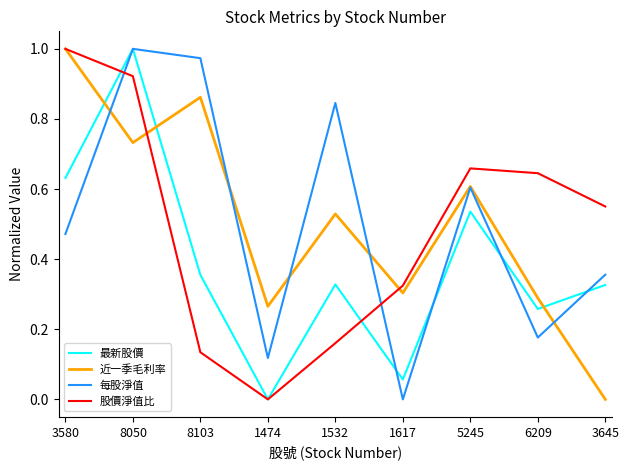

Does the chart display data point markers on the line(s)?

No